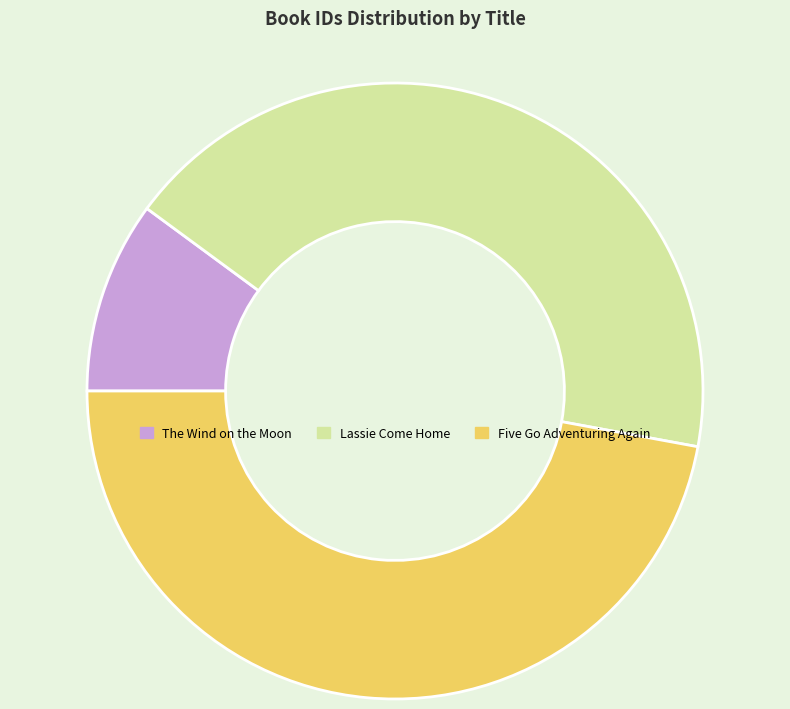

Is it true that The Wind on the Moon is 1% of the pie?

False